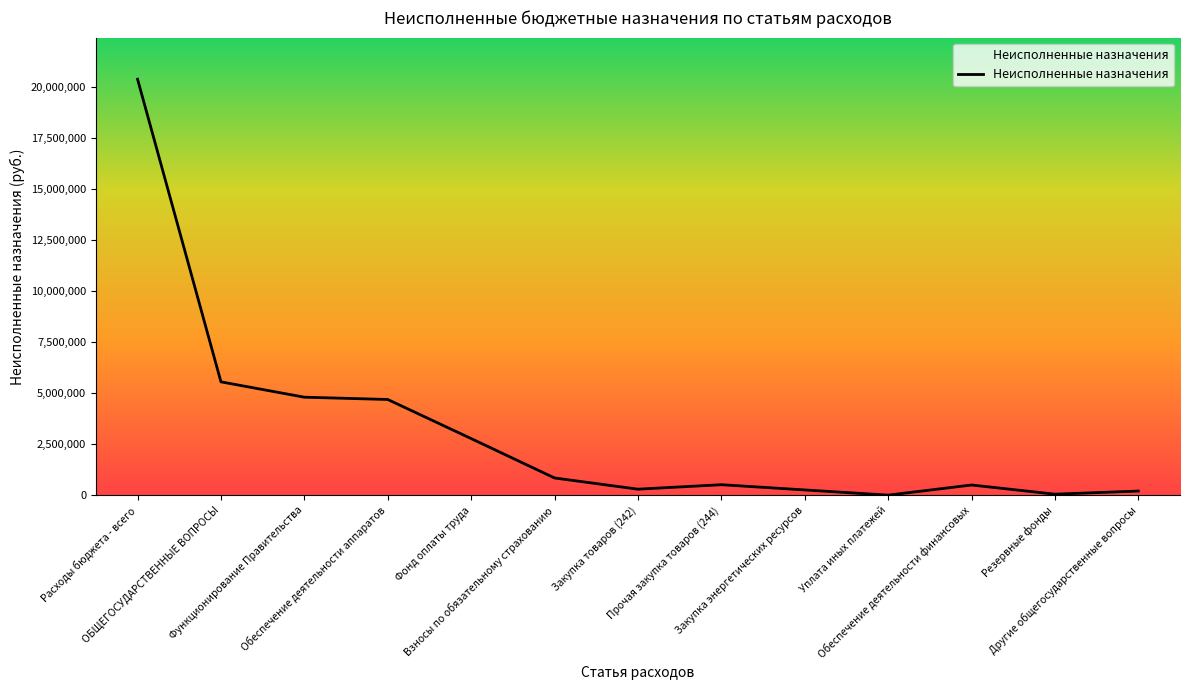

What is the ratio of the value at Обеспечение деятельности финансовых to the value at Фонд оплаты труда?

0.2